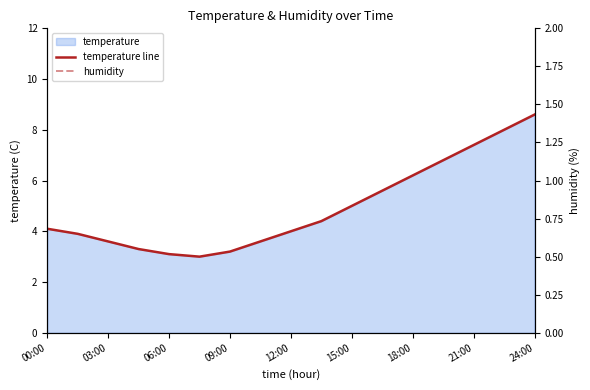

What is the label of the 2nd point from the left?

03:00